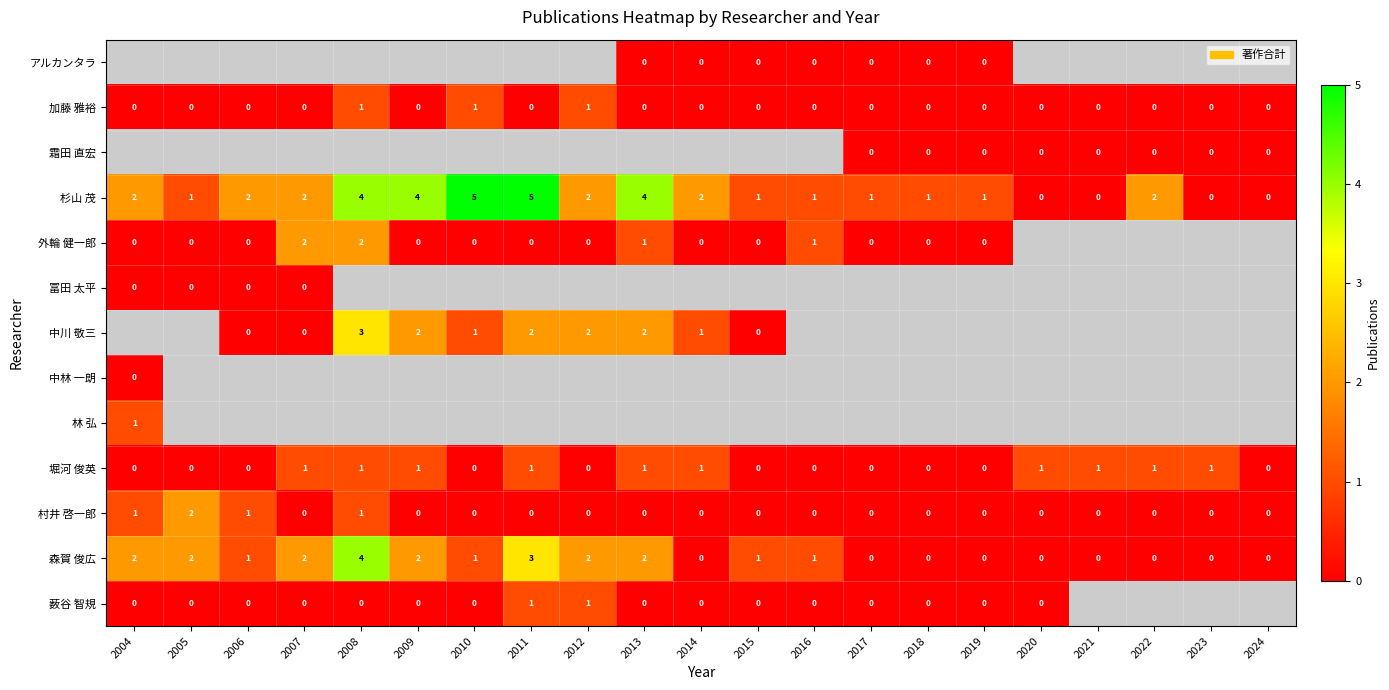

What is the sum of all 杉山 茂 values?

40